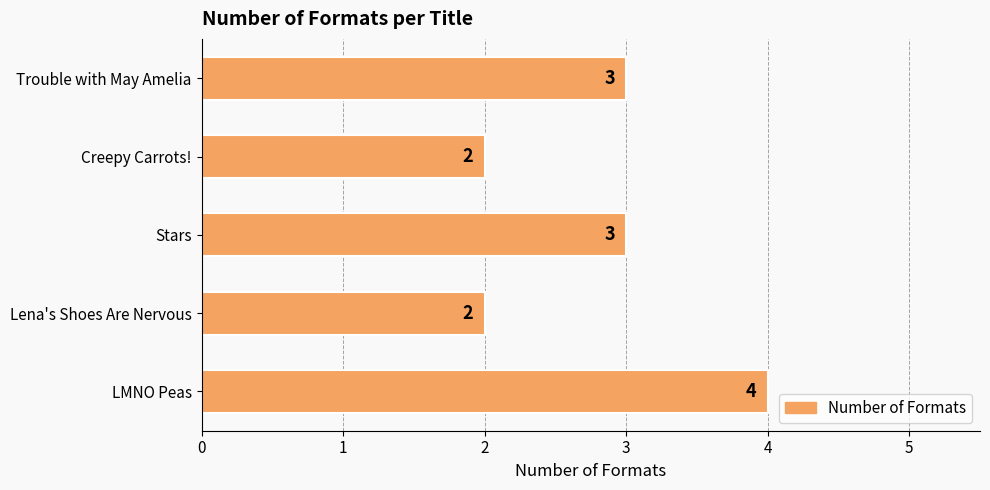

What is the sum of the values at Lena's Shoes Are Nervous and Creepy Carrots!?

4